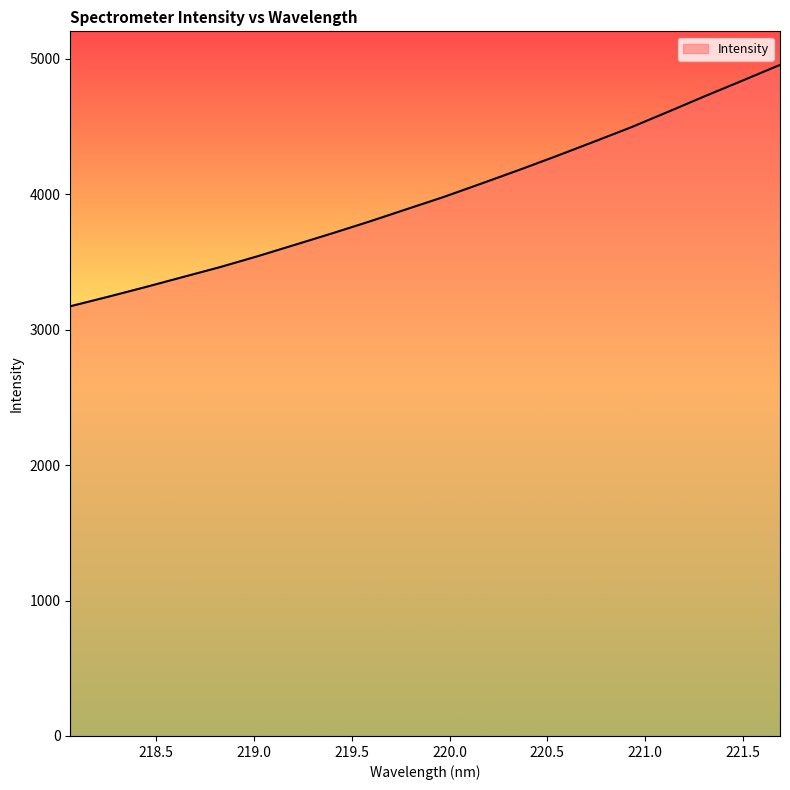

Reading left to right, extract all data points from this chart.

3173.0	3242.4	3313.8	3387.9	3461.6	3541.5	3625.9	3710.8	3798.3	3889.7	3980.7	4078.9	4178.3	4280.9	4386.4	4493.2	4608.6	4725.7	4839.9	4955.3